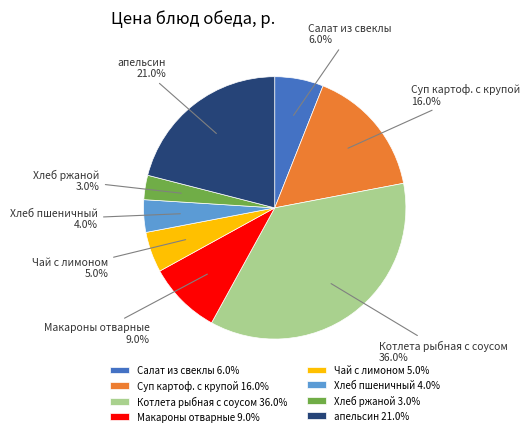

Is there a majority slice in this chart?

No